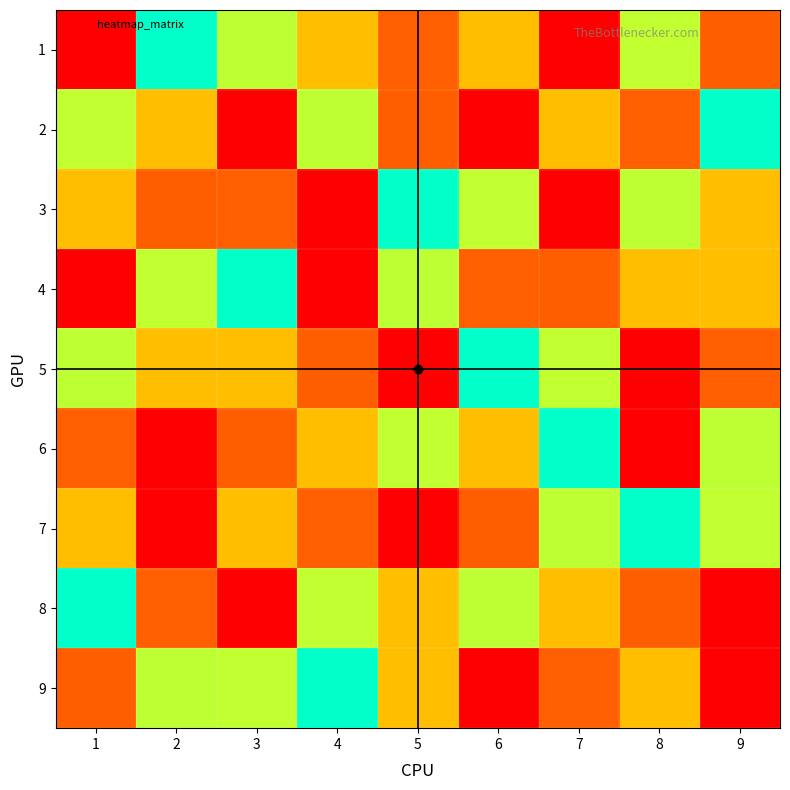

At how many categories does at least one series exceed 3?

9